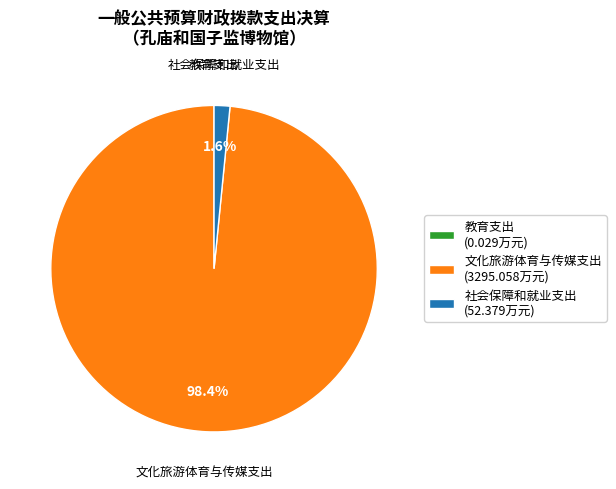

Which slice is the largest?

文化旅游体育与传媒支出